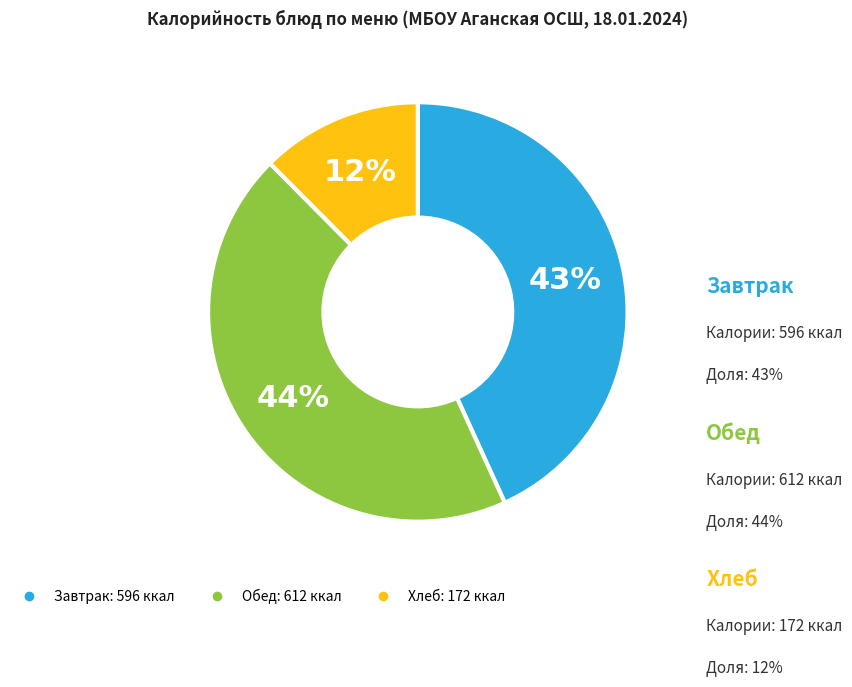

How many slices are in this pie chart?

3